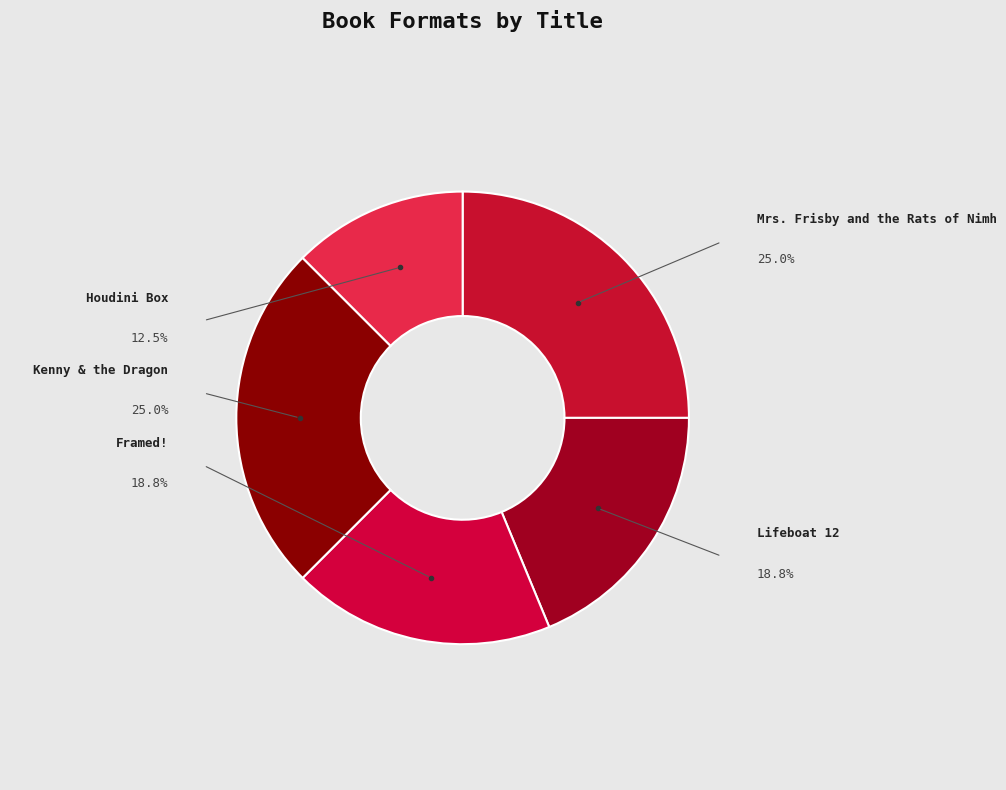

Which has a higher value, Mrs. Frisby and the Rats of Nimh or Houdini Box?

Mrs. Frisby and the Rats of Nimh